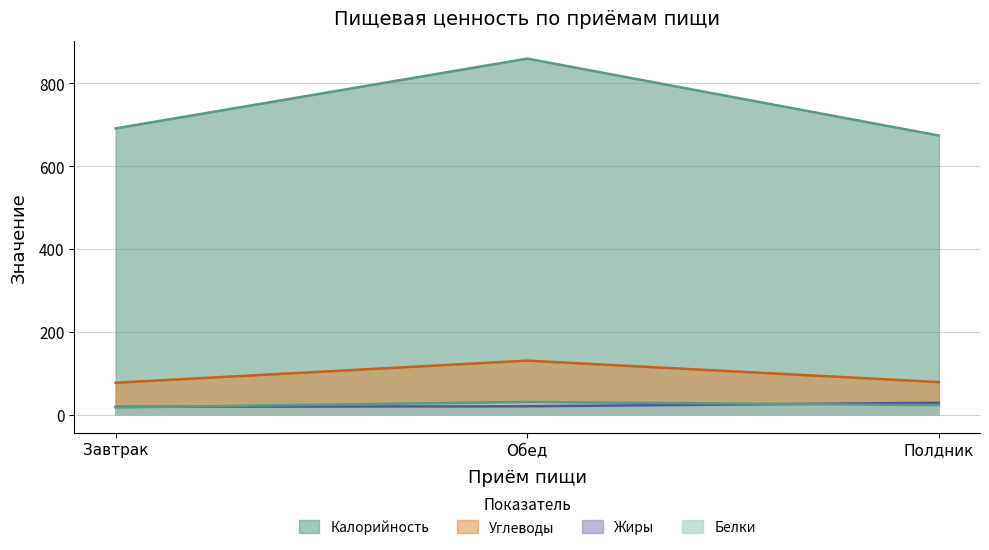

How many data points in Жиры are above 20?

2